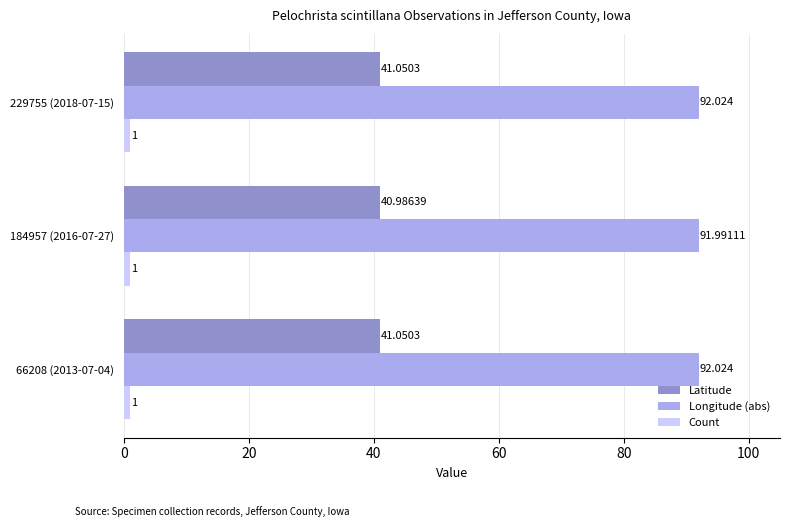

At which label does Latitude reach its minimum?

184957 (2016-07-27)